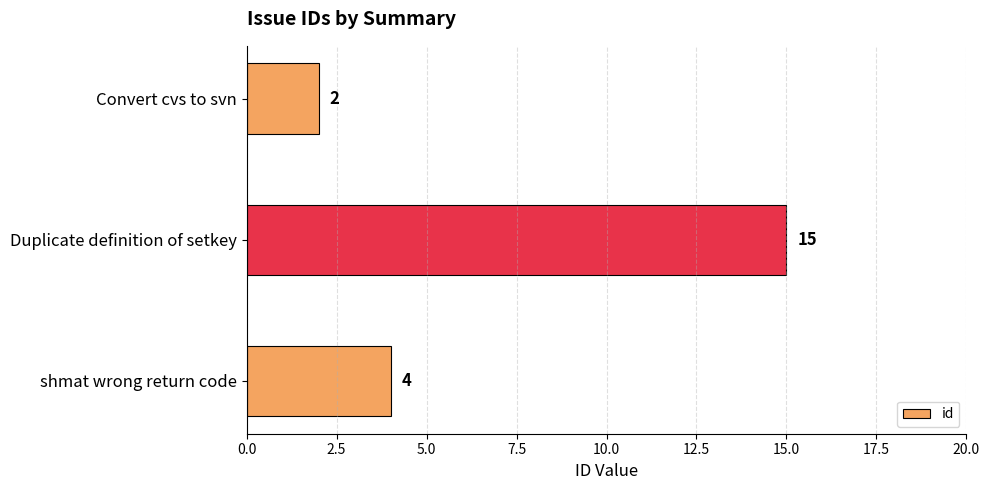

Approximately how many times larger is the value at Convert cvs to svn compared to shmat wrong return code?

0.5